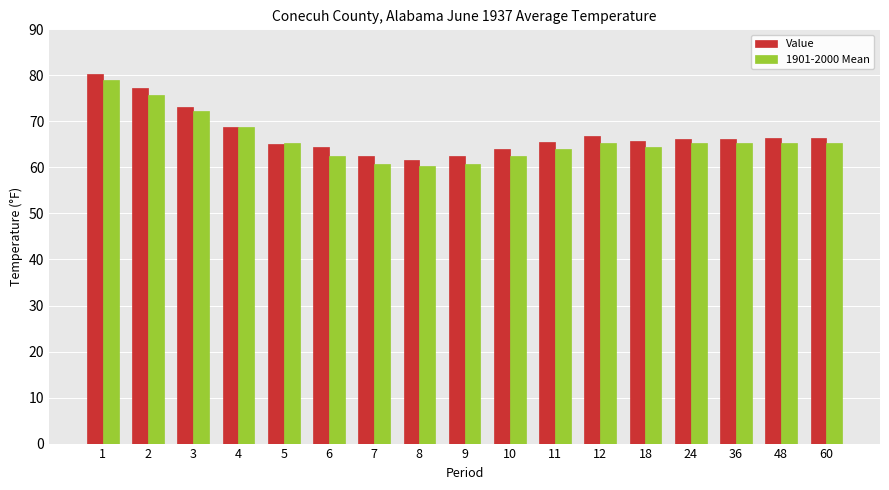

What is the value of the 1901-2000 Mean bar at the 3rd from the left?

72.2